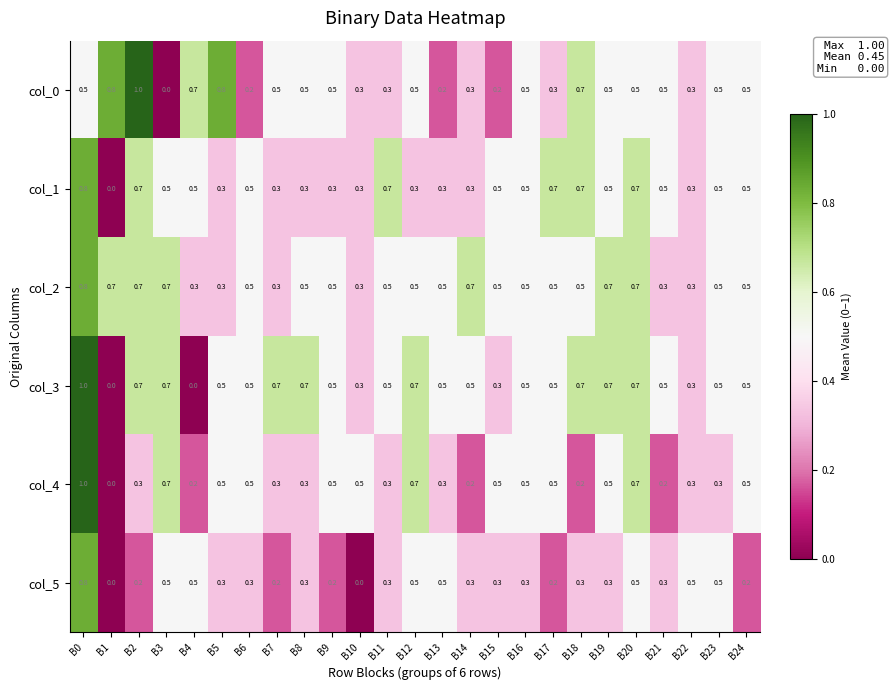

The col_4 series shows 1.6 at B0. True or false?

False